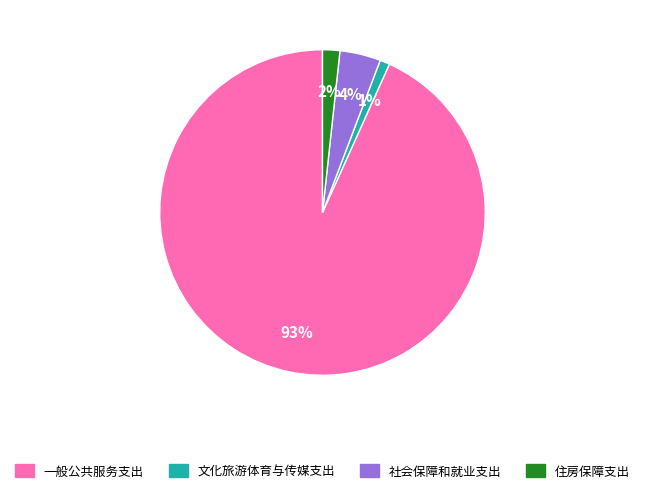

True or false: 文化旅游体育与传媒支出 accounts for 1% of the total.

True